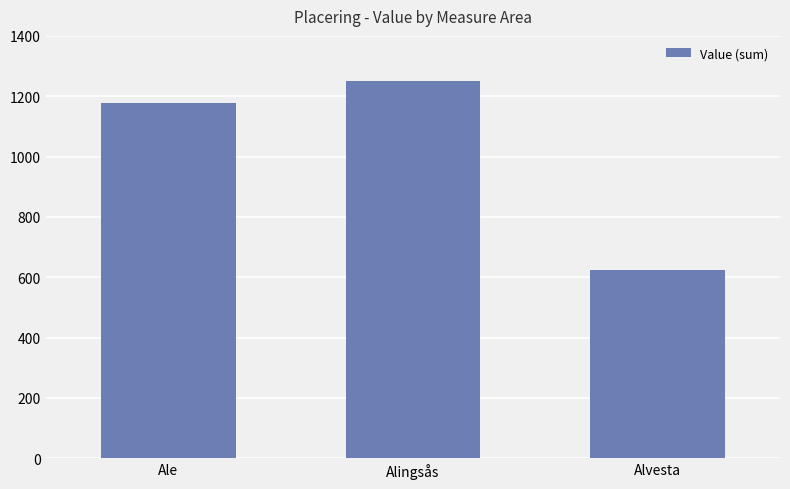

The chart shows a value of 625 at Alvesta. True or false?

True